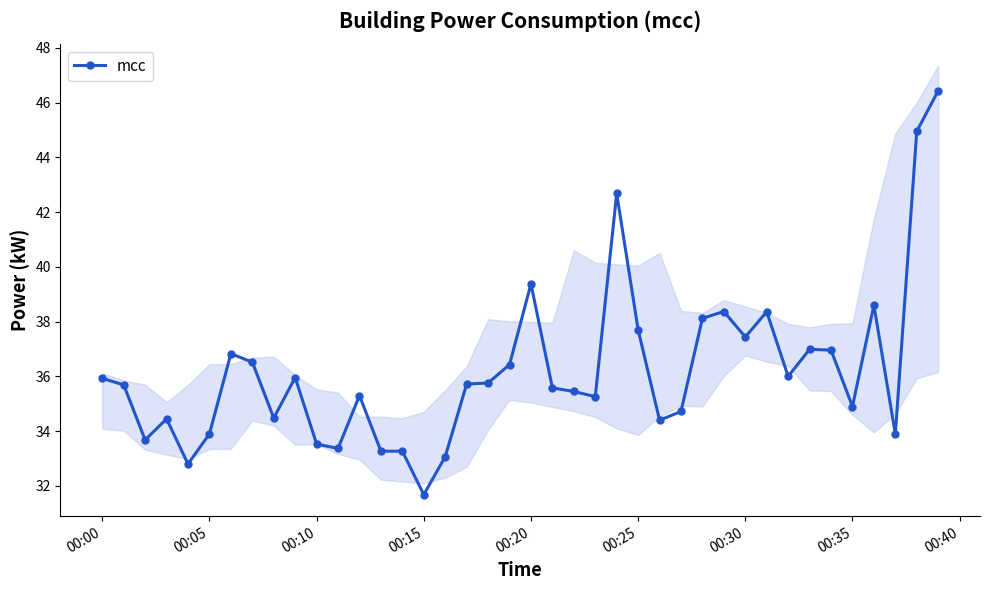

True or false: mcc has more than 1 interior local peaks.

True